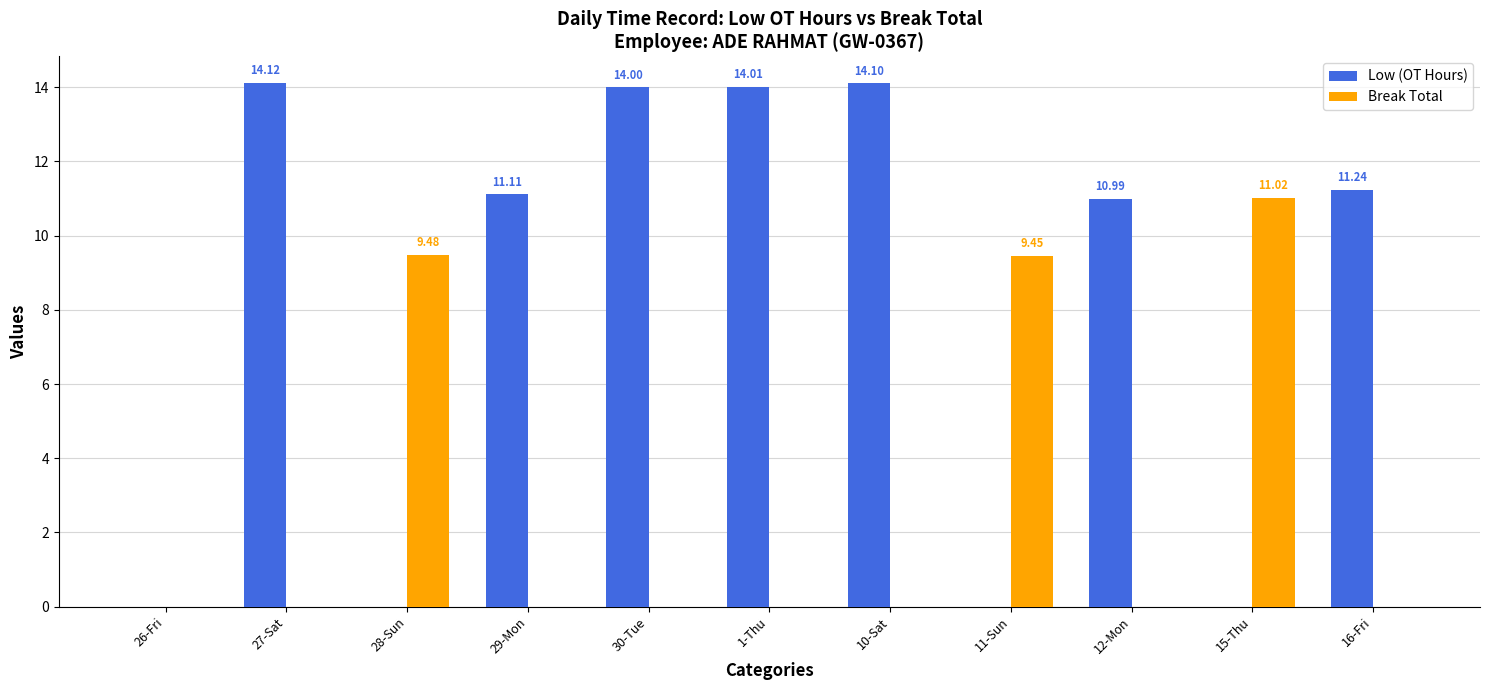

What is the sum of all Low (OT Hours) values?

89.6